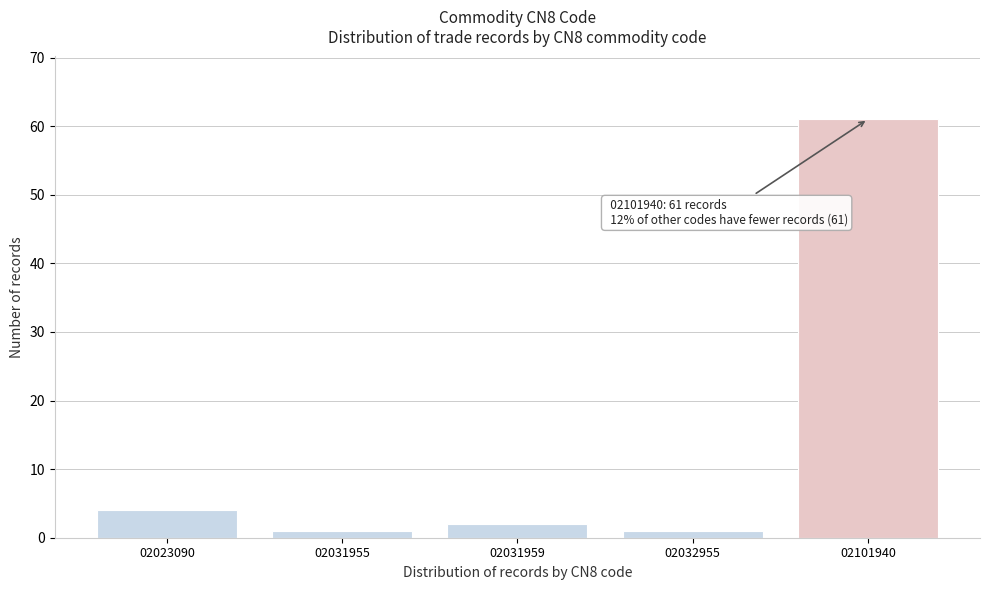

Reading left to right, extract all data points from this chart.

4	1	2	1	61